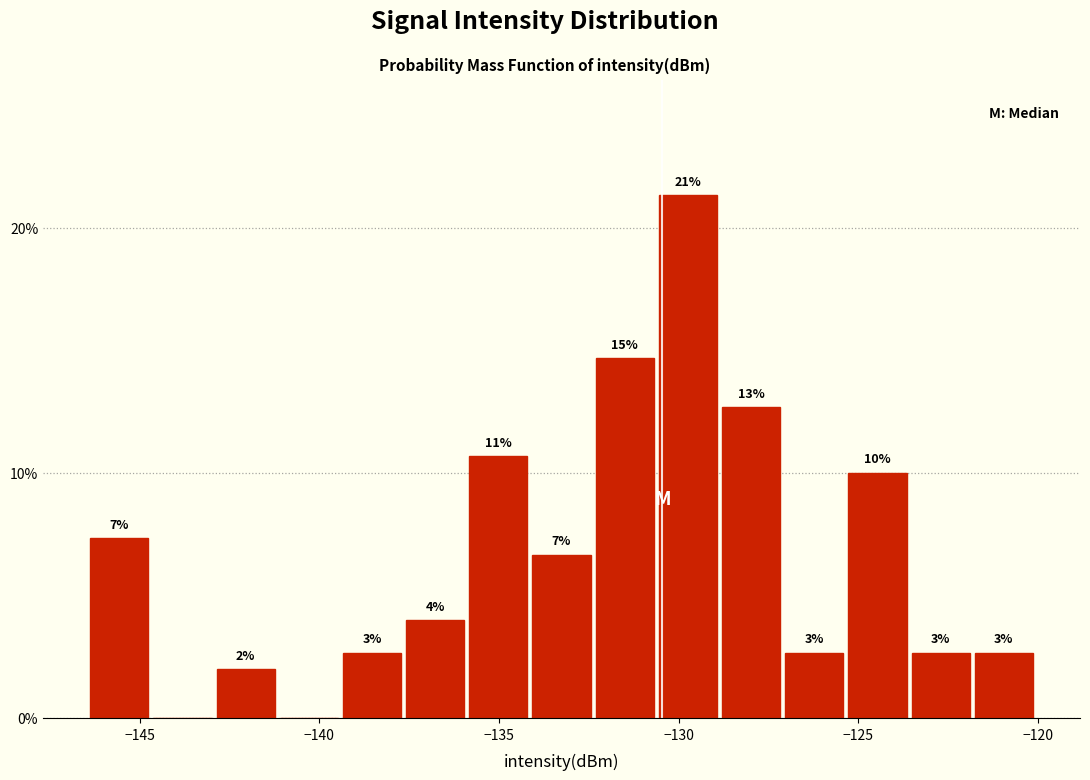

Read against the x-axis, roughly where is the centre of the tallest bar?

-129.5